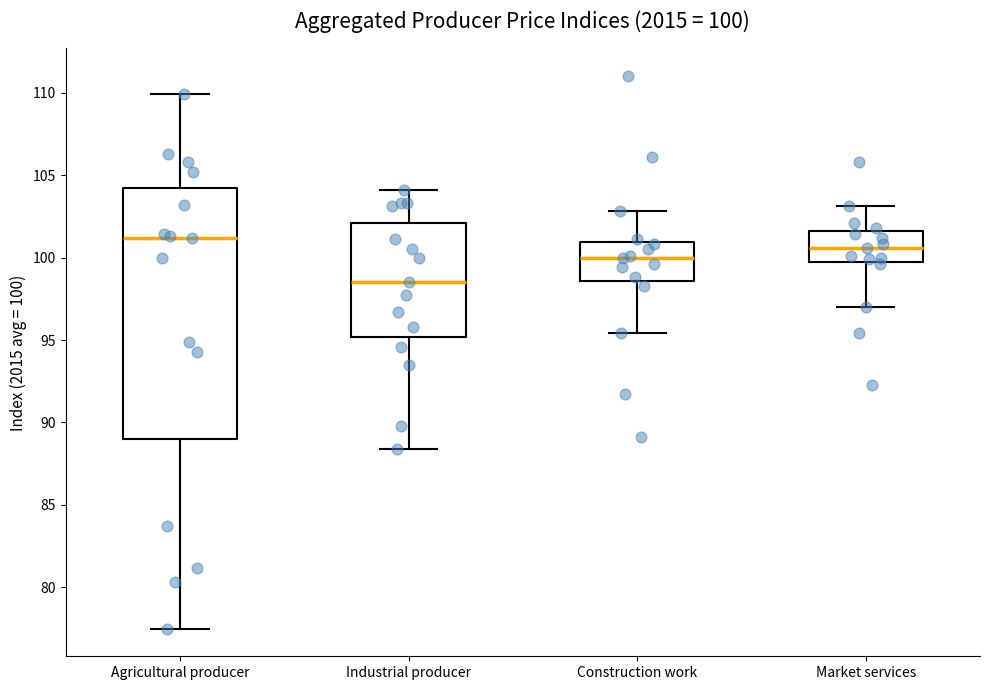

Which box's median line is the highest?

Agricultural producer